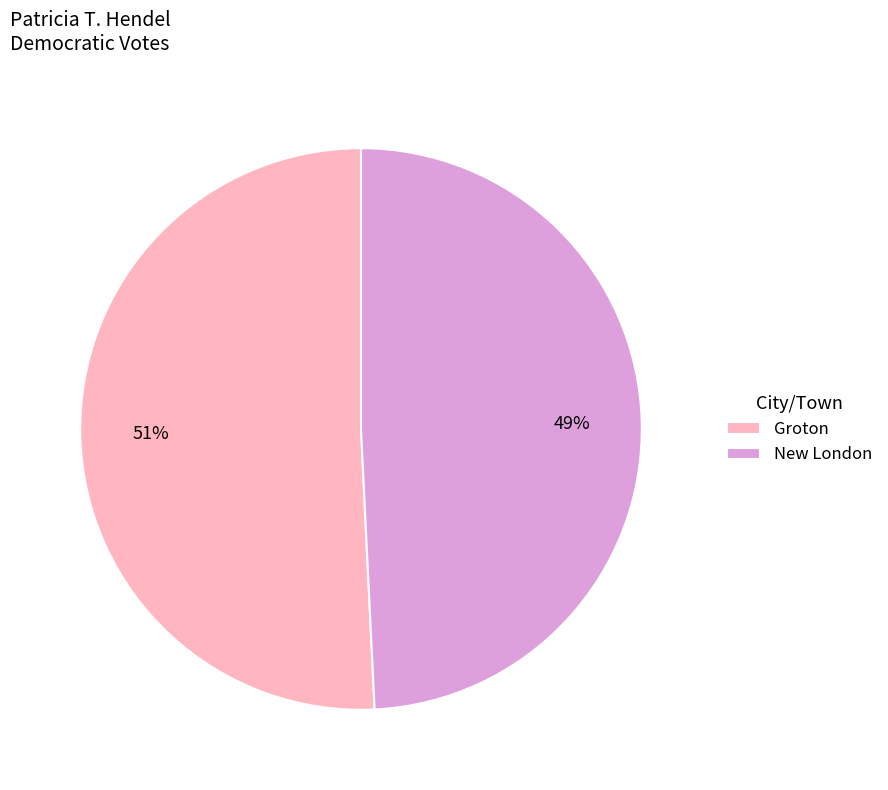

To the nearest percent, what is the combined percentage of Groton and New London?

100%